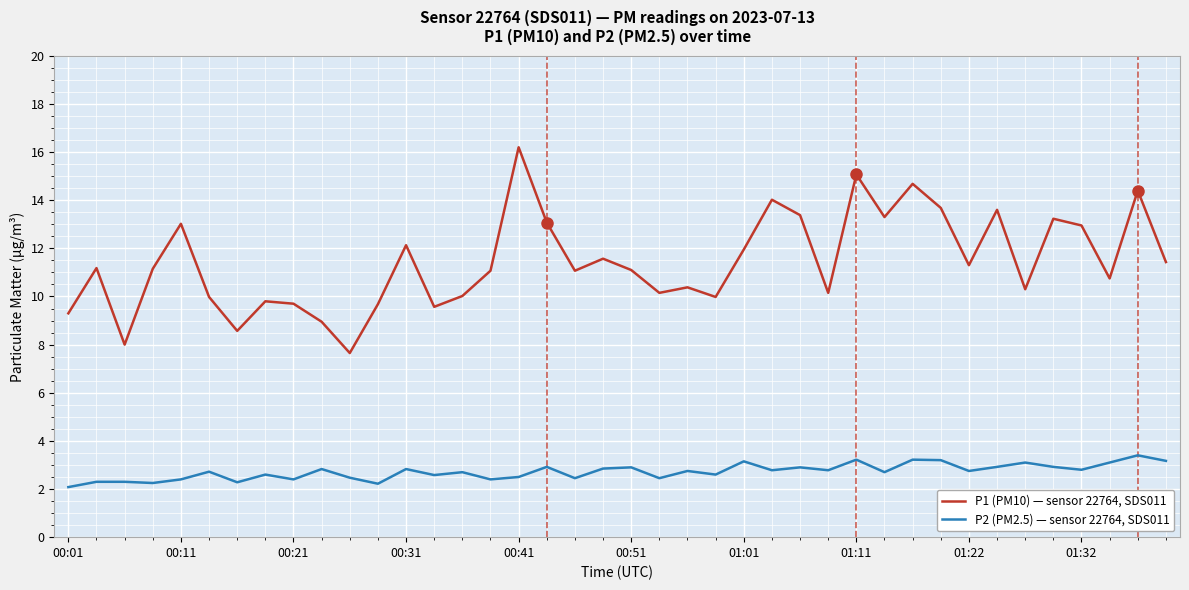

Which series has the widest spread of values?

P1 (PM10) — sensor 22764, SDS011